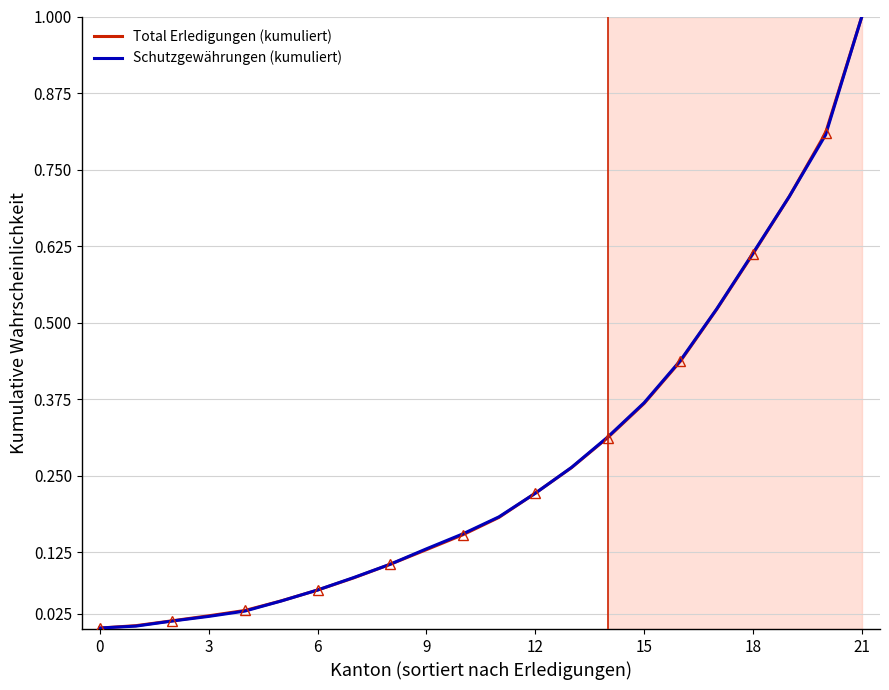

At which label does Schutzgewährungen (kumuliert) reach its peak?

21